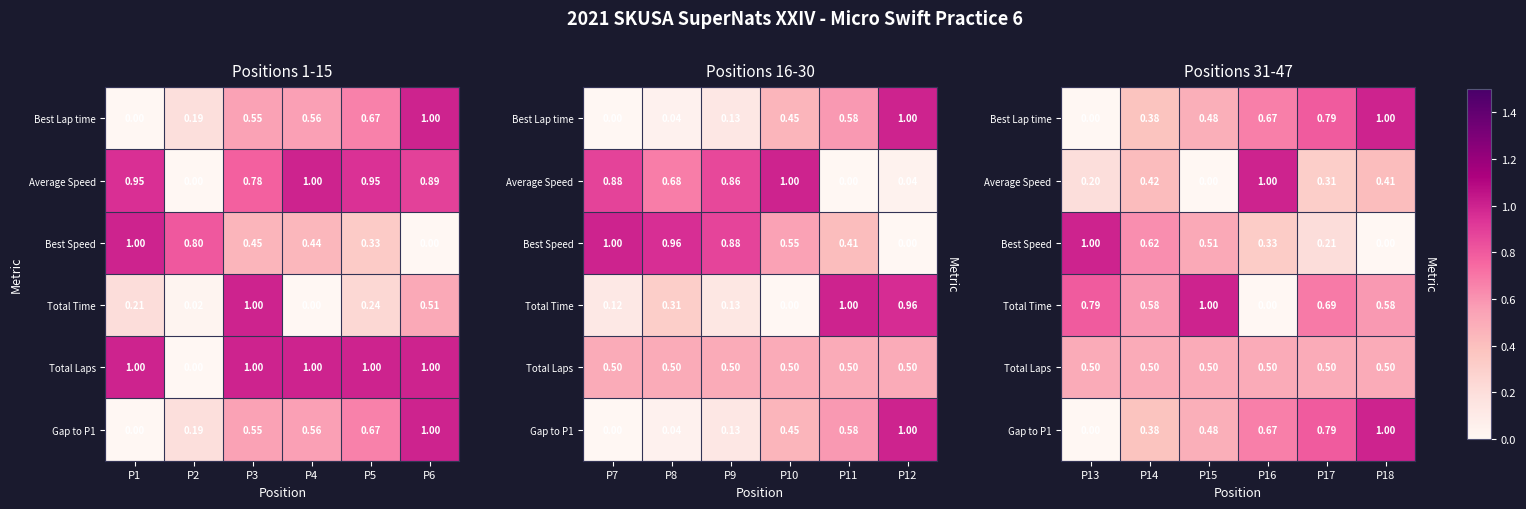

What is the difference between the second highest and minimum values in the Best Speed series?

0.6